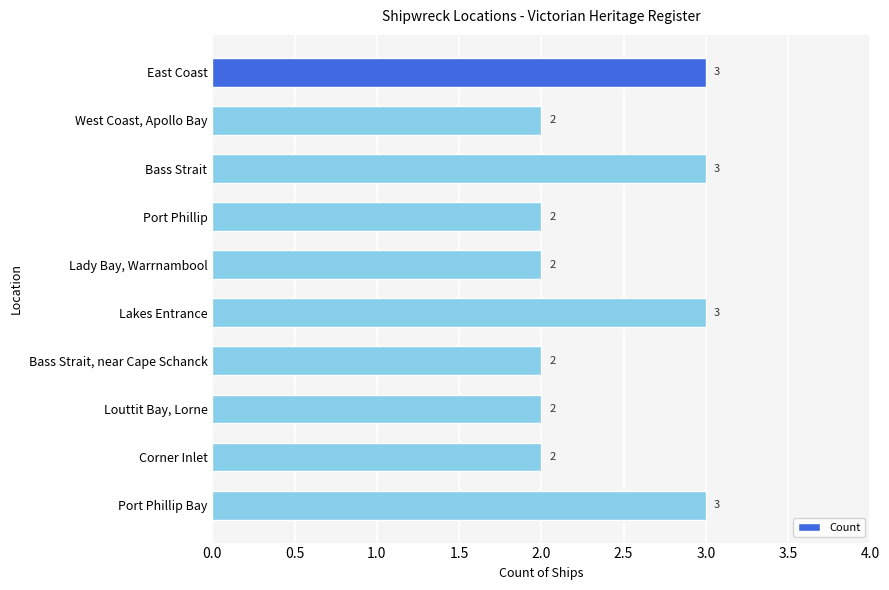

Count the number of data series in this chart.

1